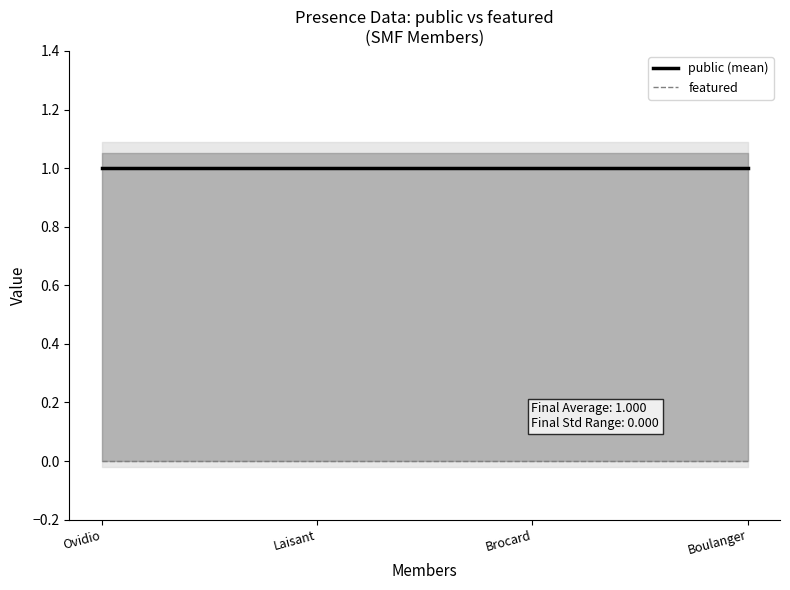

What is the maximum value for public (mean)?

1